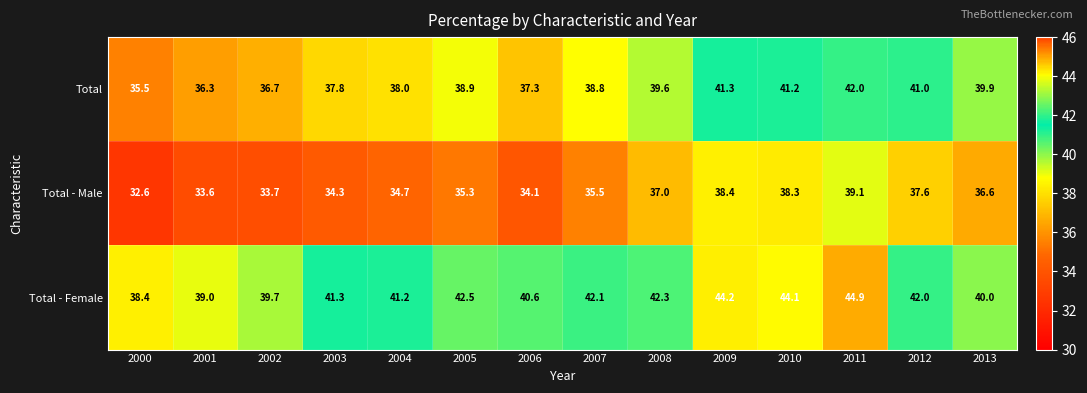

The Total - Male series shows 17.7 at 2002. True or false?

False